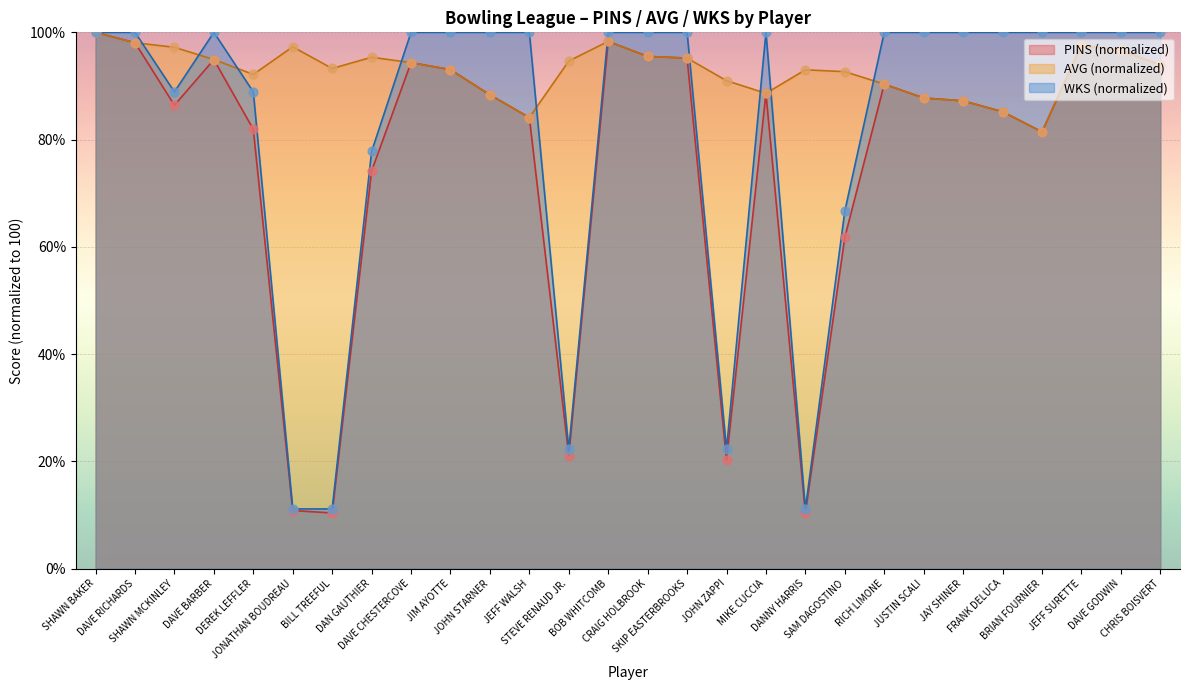

What are all the series names shown in the legend?

PINS (normalized), AVG (normalized), WKS (normalized)